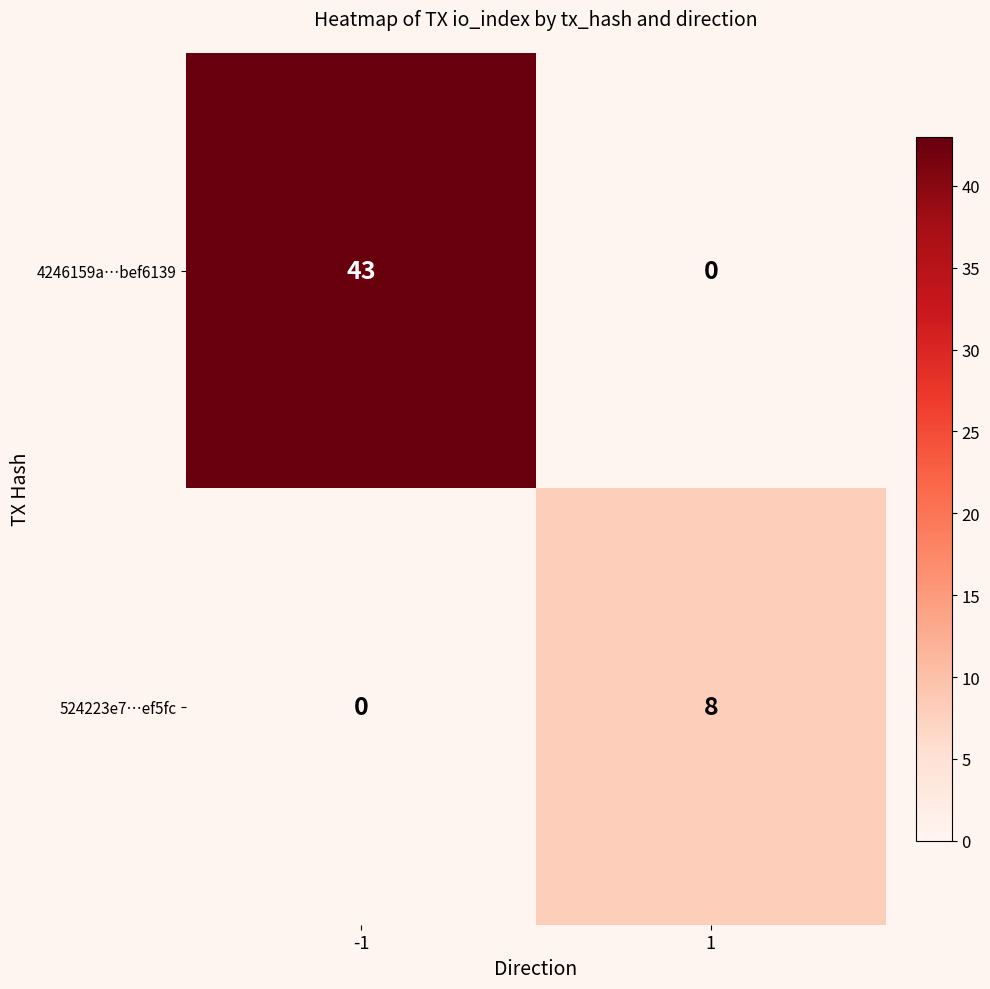

What is the greatest value displayed?

43